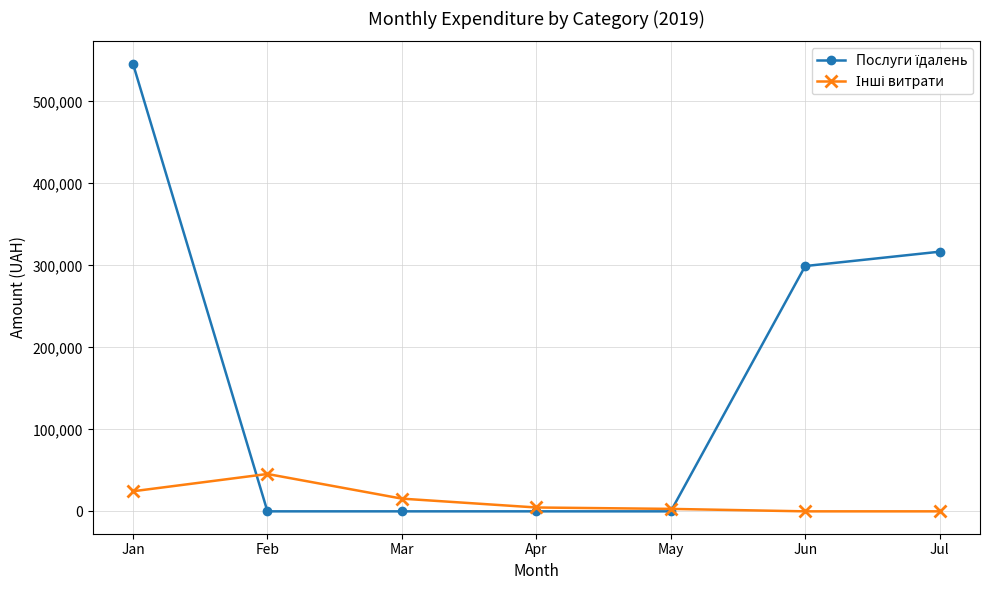

What is the total value across all series at Jul?

316674.5